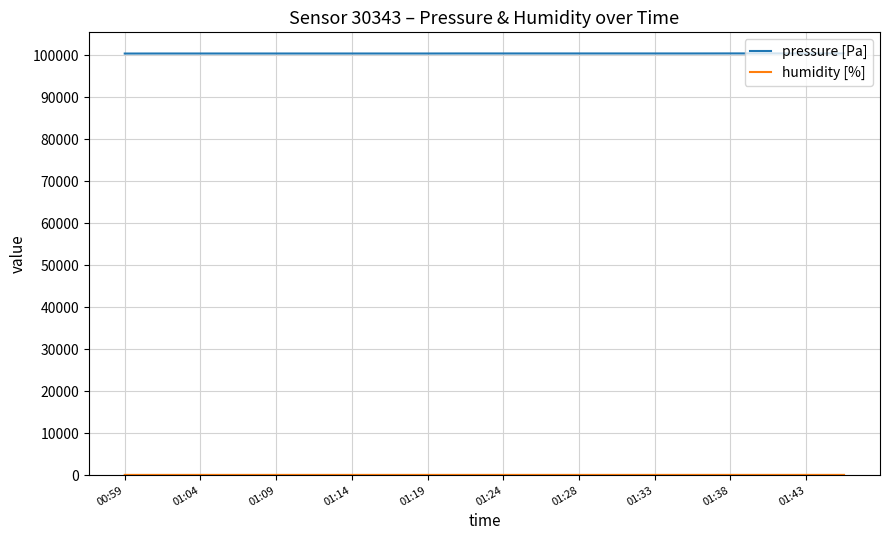

Which series has the largest total across all categories?

pressure [Pa]